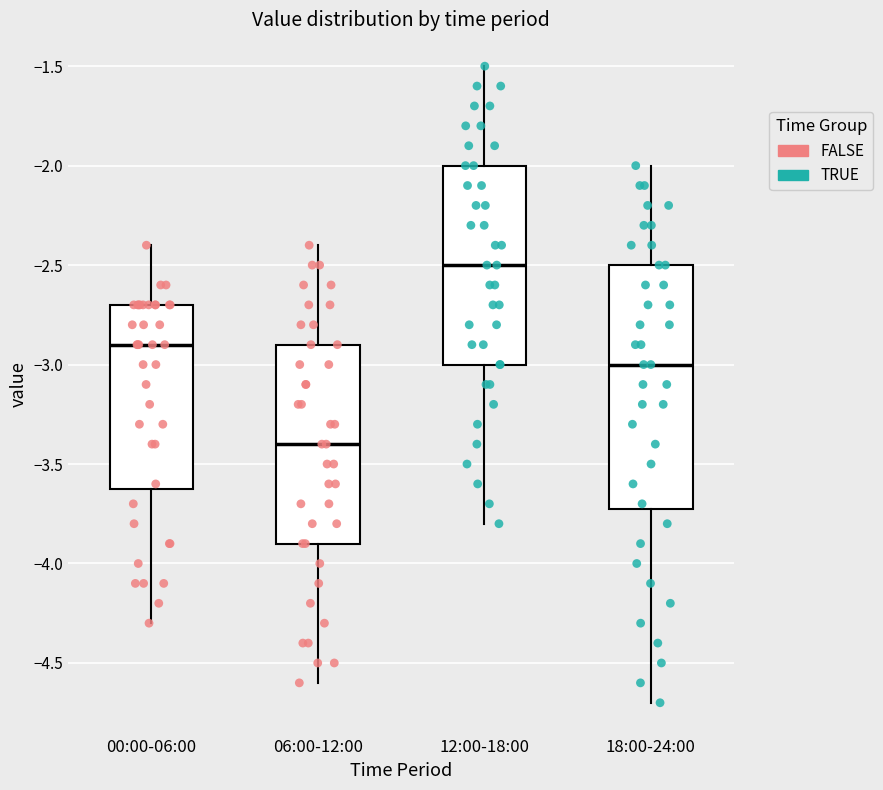

Which box is the tallest, from its lower edge to its upper edge?

18:00-24:00